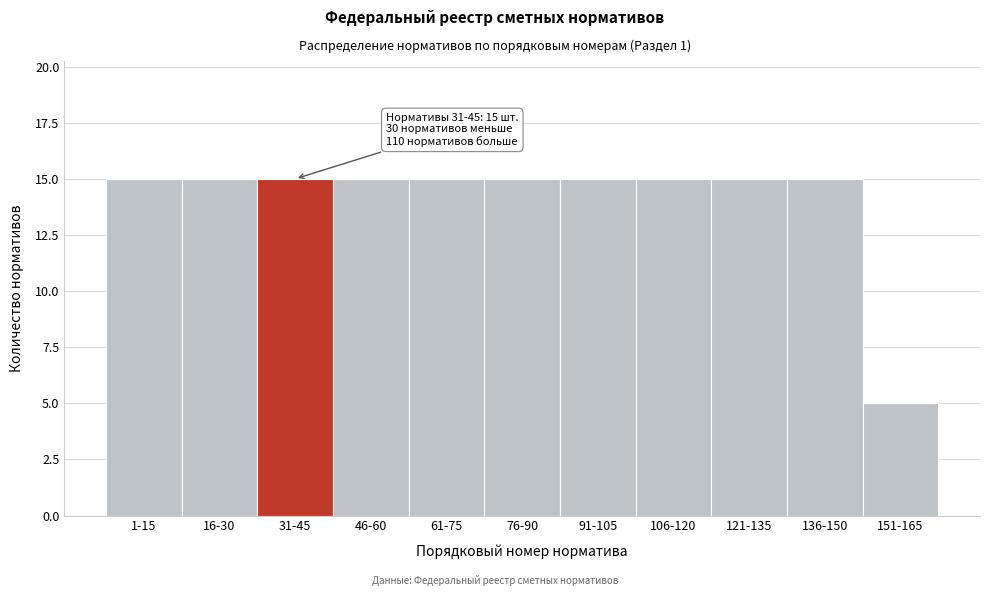

Reading left to right, list all the values displayed in this chart.

1-15=15	16-30=15	31-45=15	46-60=15	61-75=15	76-90=15	91-105=15	106-120=15	121-135=15	136-150=15	151-165=5